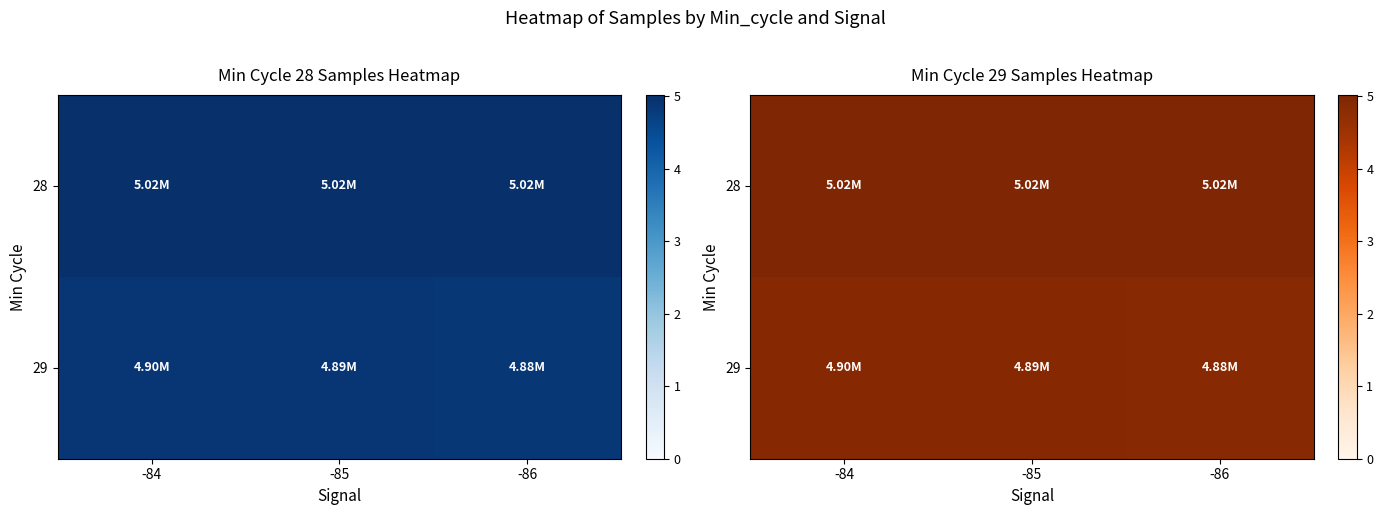

List the series in order of their overall mean, lowest first.

29, 28